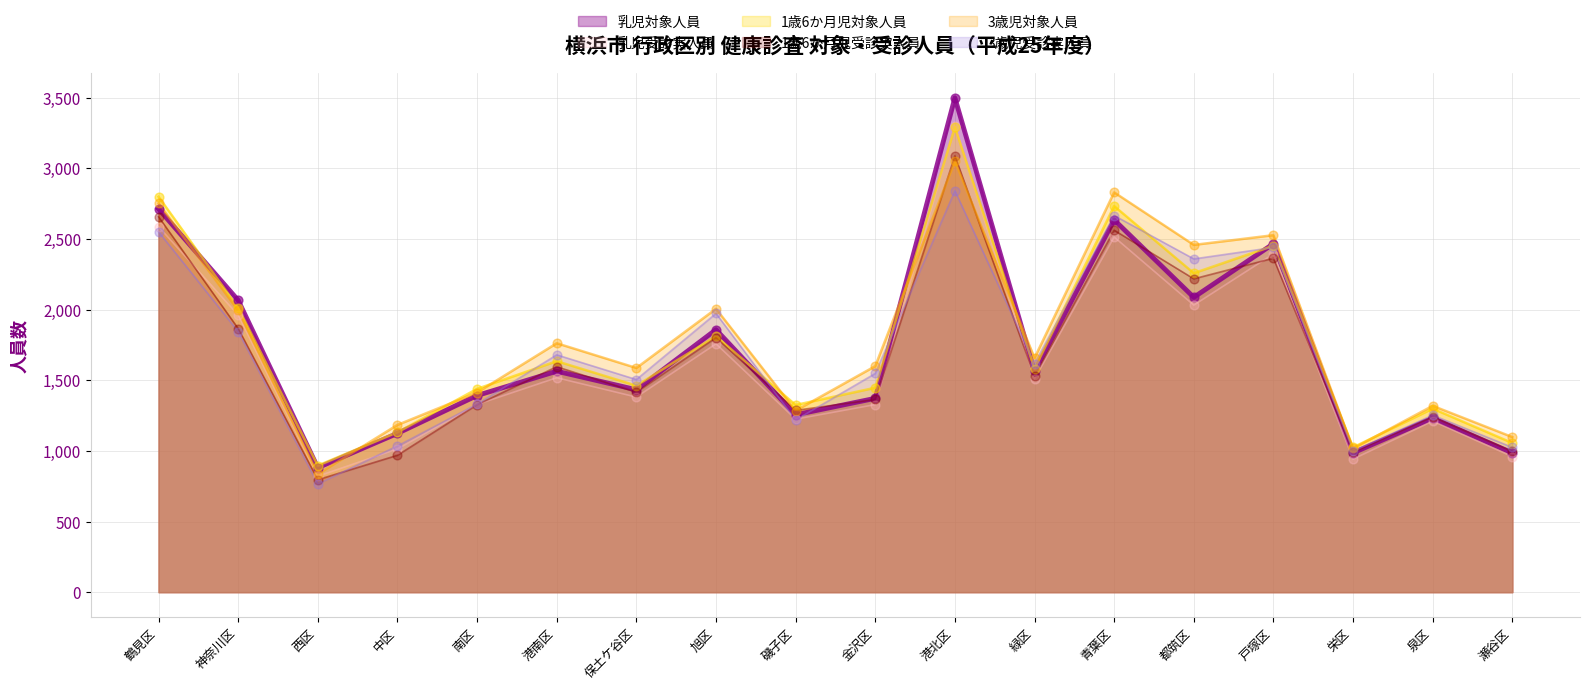

Which series has the widest spread of Y values?

乳児対象人員